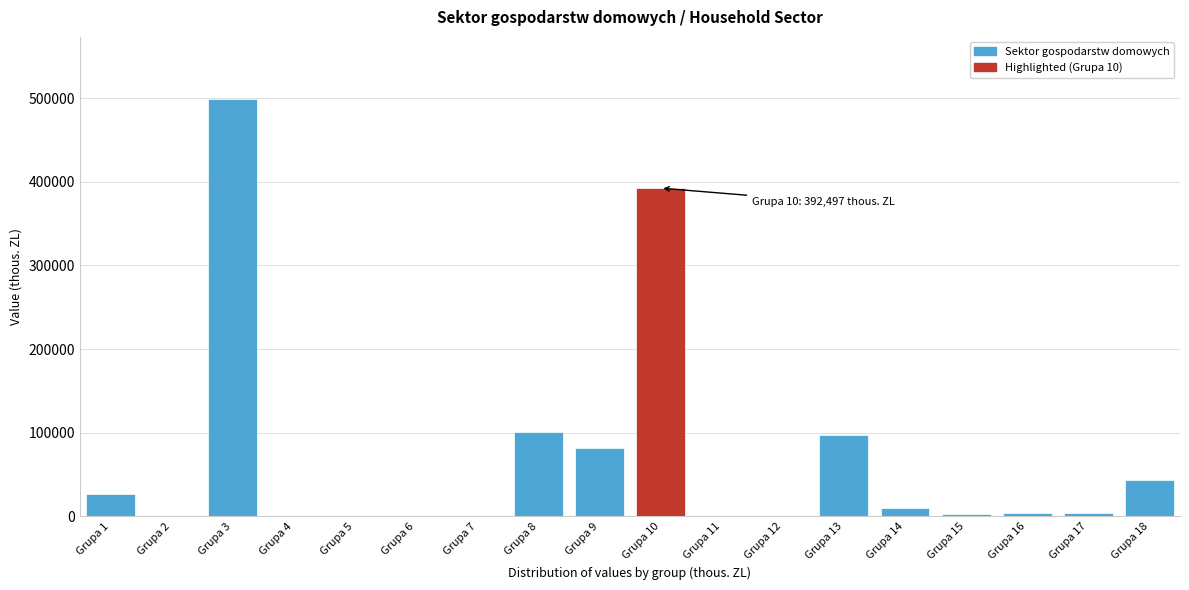

The value at Grupa 3 is 316891.4. True or false?

False